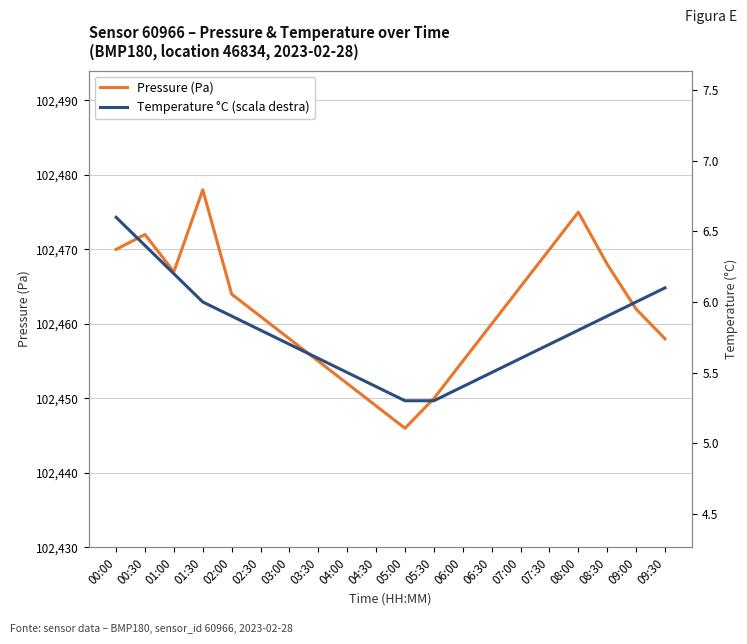

The Pressure (Pa) series shows 102455.0 at 03:30. True or false?

True